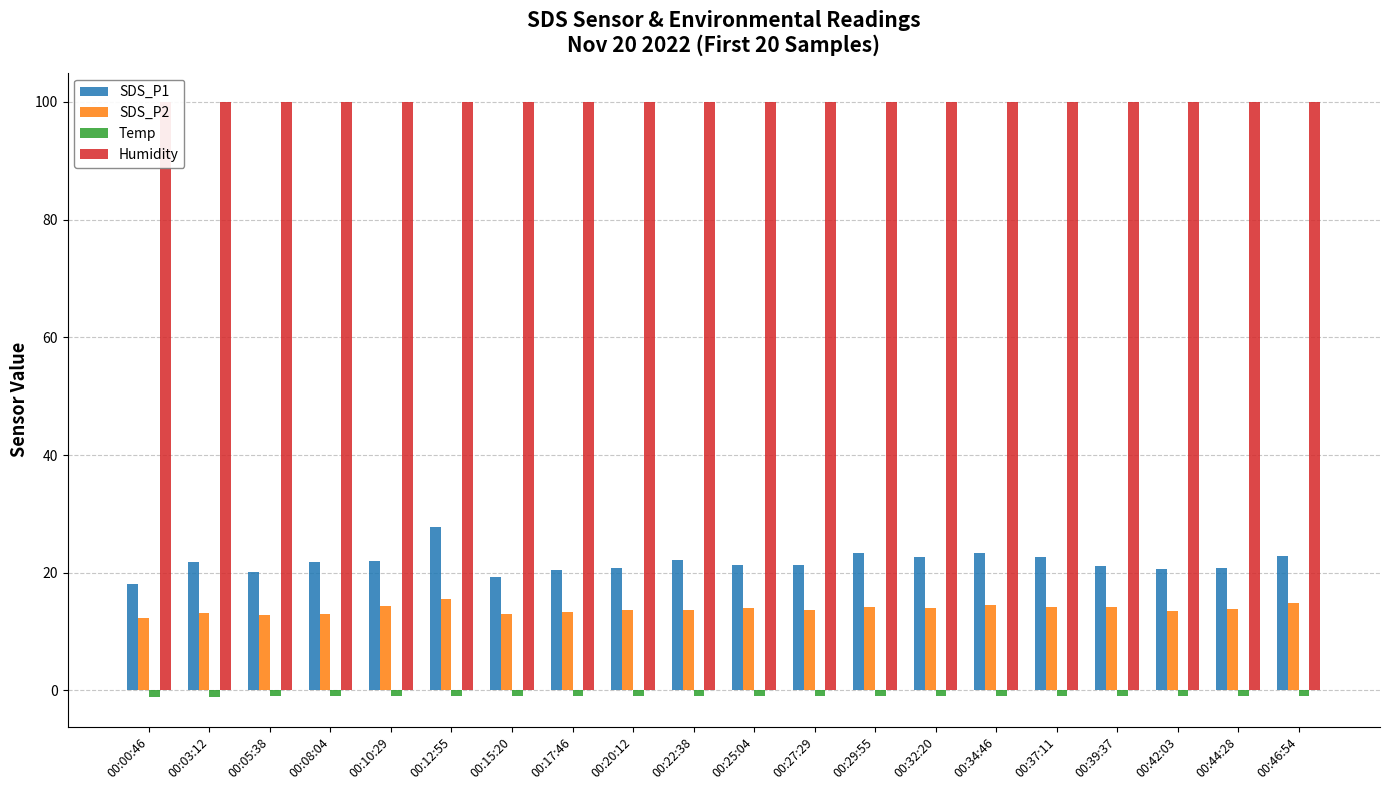

What is the label of the 17th bar from the left?

00:39:37